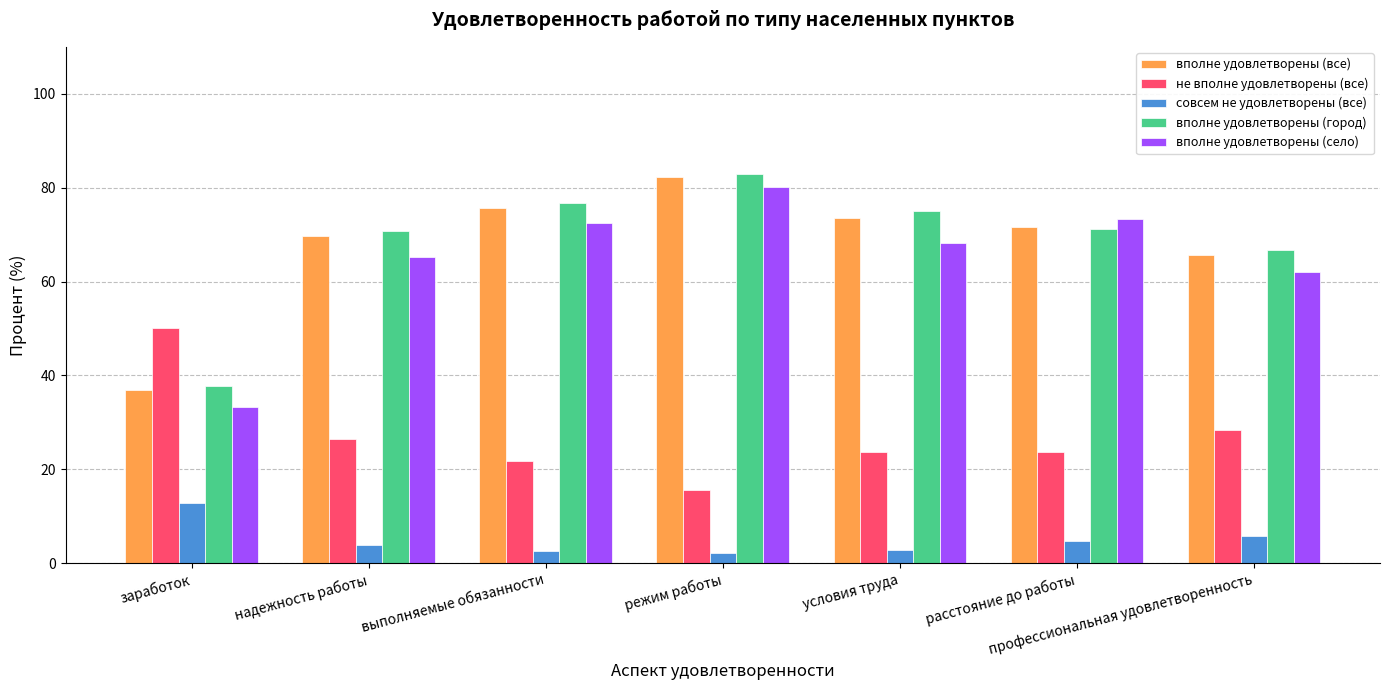

Is the value of вполне удовлетворены (село) at выполняемые обязанности greater than the value of совсем не удовлетворены (все) at режим работы?

Yes